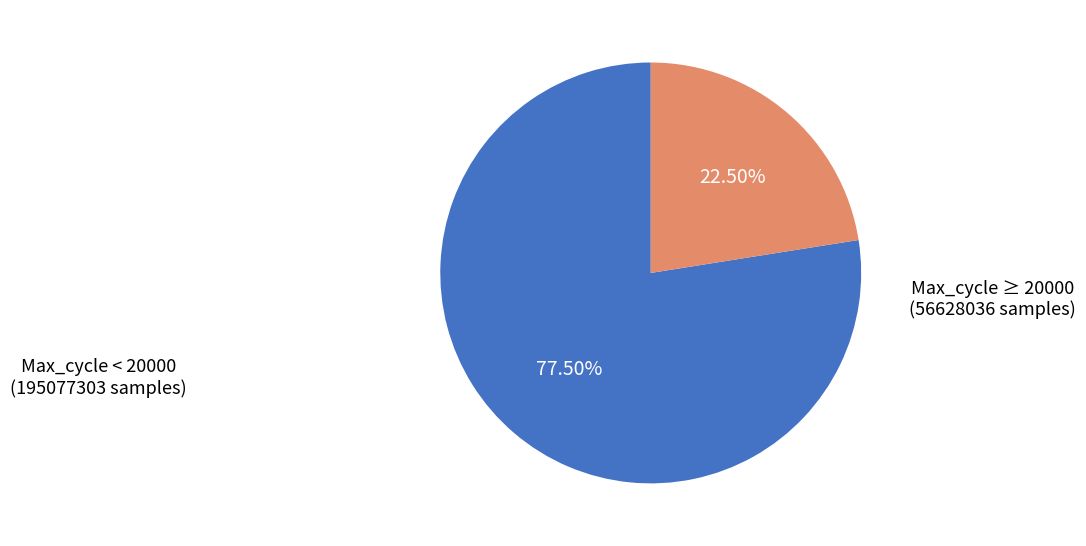

Is there a majority slice in this chart?

Yes